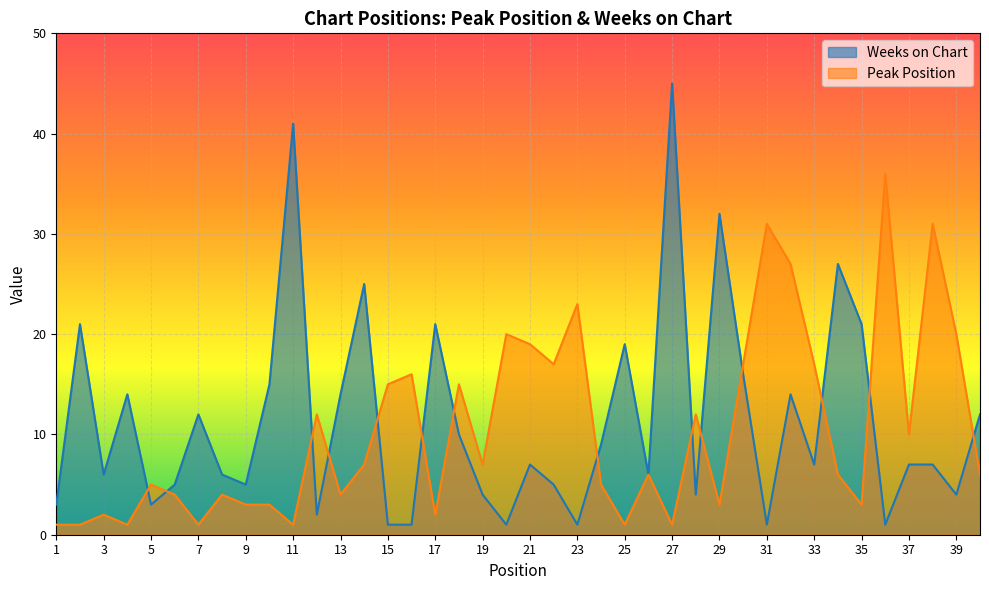

True or false: Peak Position has more than 0 points higher than both neighbors.

True